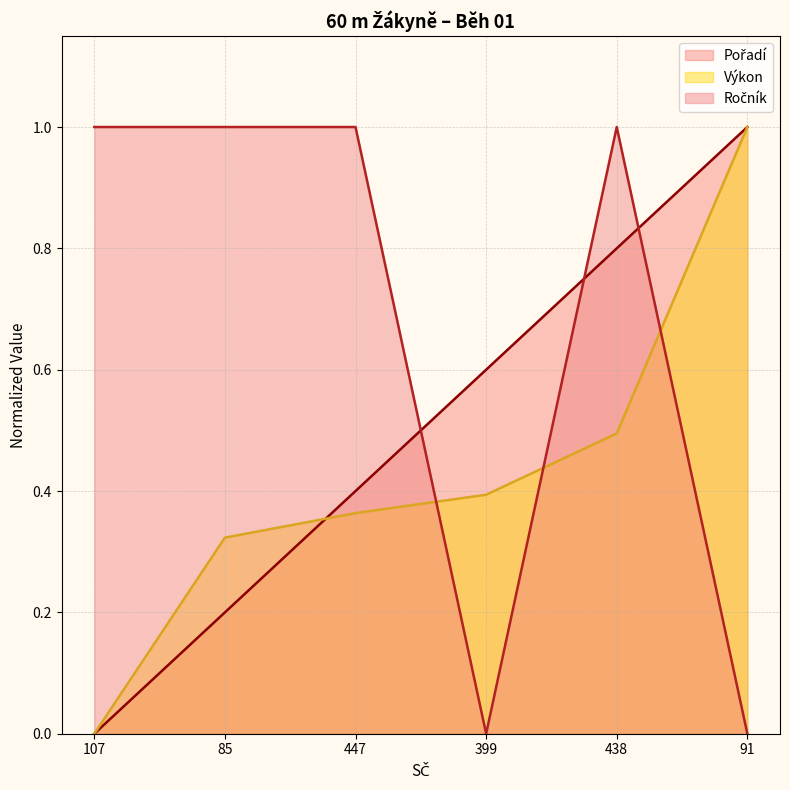

True or false: Ročník has a value of 0.4 at 91.

False